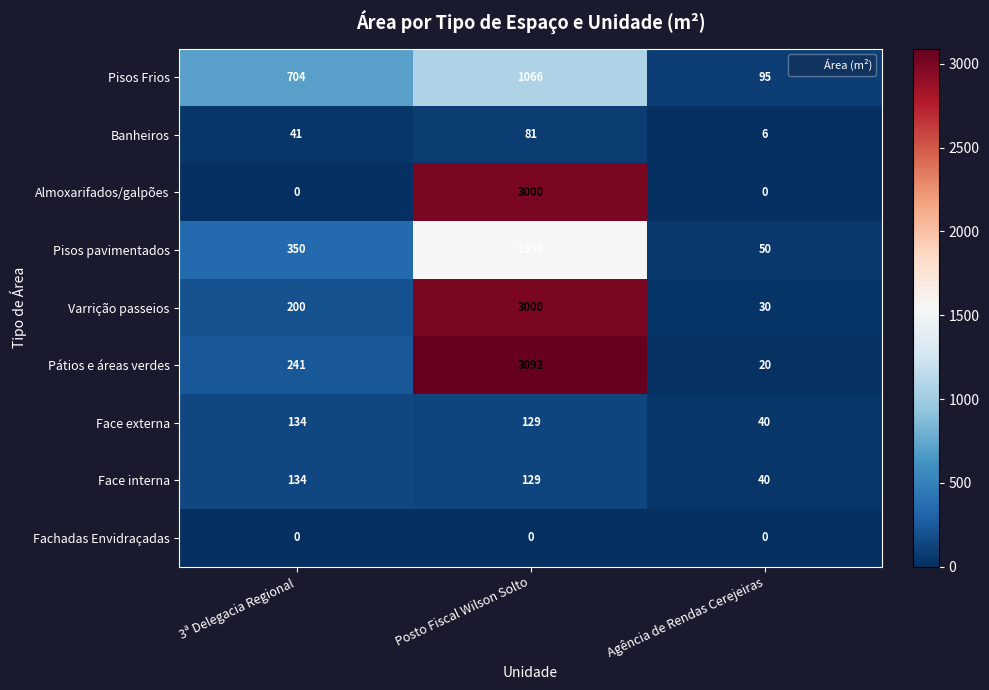

Reading left to right, extract all data points from this chart.

Pisos Frios: 3ª Delegacia Regional=704	Posto Fiscal Wilson Solto=1066	Agência de Rendas Cerejeiras=95
Banheiros: 3ª Delegacia Regional=41	Posto Fiscal Wilson Solto=81	Agência de Rendas Cerejeiras=6
Almoxarifados/galpões: 3ª Delegacia Regional=0	Posto Fiscal Wilson Solto=3000	Agência de Rendas Cerejeiras=0
Pisos pavimentados: 3ª Delegacia Regional=350	Posto Fiscal Wilson Solto=1550	Agência de Rendas Cerejeiras=50
Varrição passeios: 3ª Delegacia Regional=200	Posto Fiscal Wilson Solto=3000	Agência de Rendas Cerejeiras=30
Pátios e áreas verdes: 3ª Delegacia Regional=241	Posto Fiscal Wilson Solto=3092	Agência de Rendas Cerejeiras=20
Face externa: 3ª Delegacia Regional=134	Posto Fiscal Wilson Solto=129	Agência de Rendas Cerejeiras=40
Face interna: 3ª Delegacia Regional=134	Posto Fiscal Wilson Solto=129	Agência de Rendas Cerejeiras=40
Fachadas Envidraçadas: 3ª Delegacia Regional=0	Posto Fiscal Wilson Solto=0	Agência de Rendas Cerejeiras=0